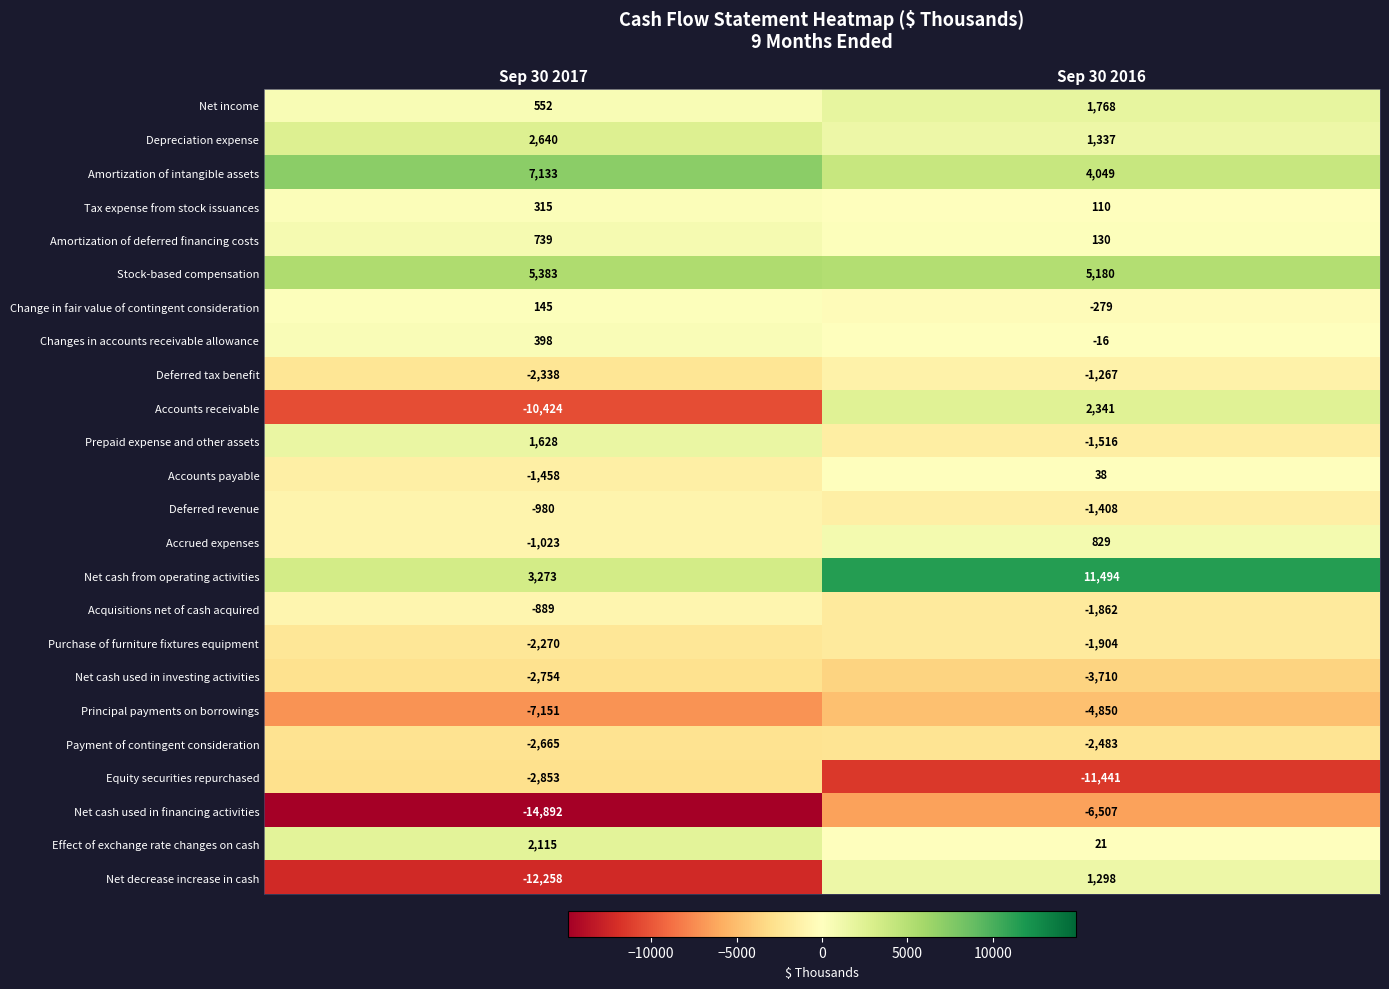

The Changes in accounts receivable allowance series shows 714 at Sep 30 2017. True or false?

False